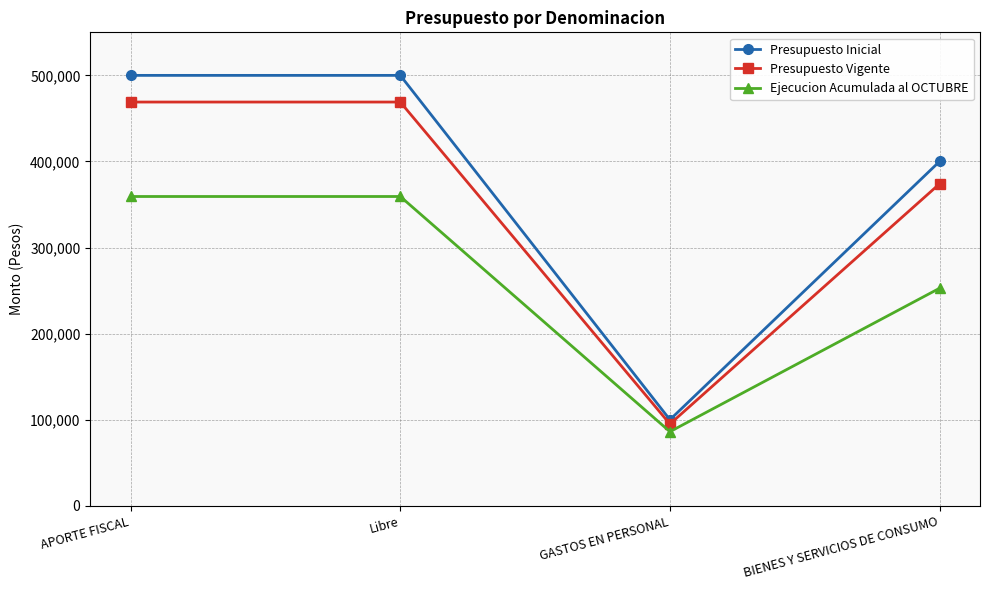

Rank the series by their average value, from highest to lowest.

Presupuesto Inicial, Presupuesto Vigente, Ejecucion Acumulada al OCTUBRE